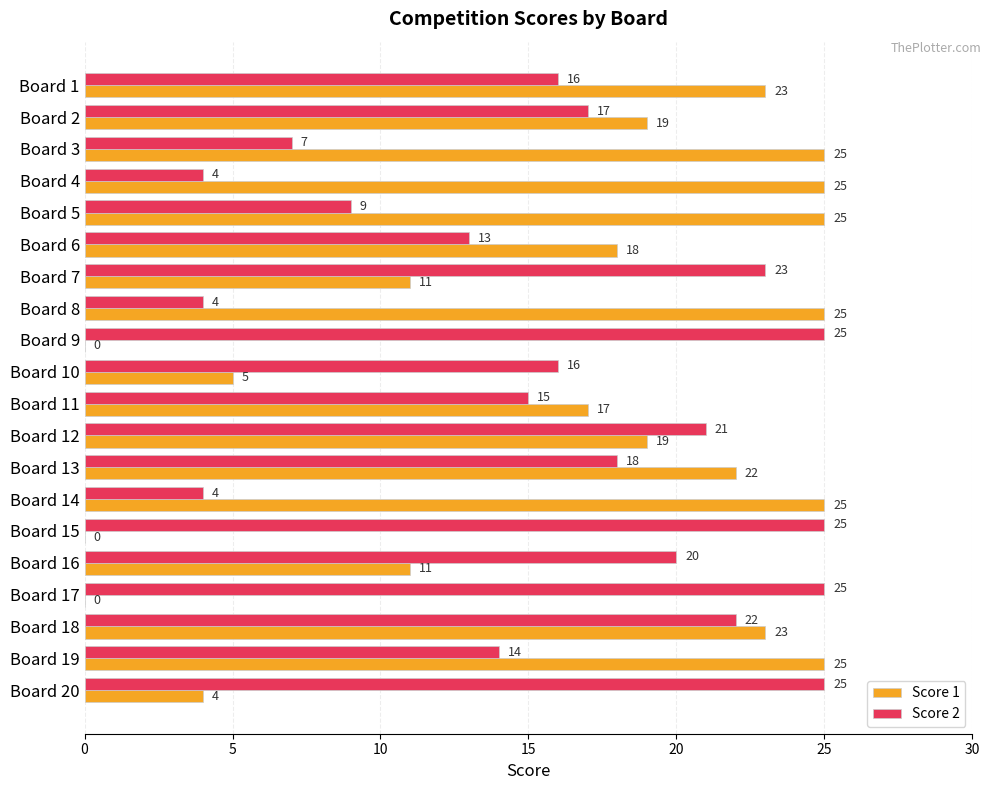

What is the sum of all Score 2 values?

323